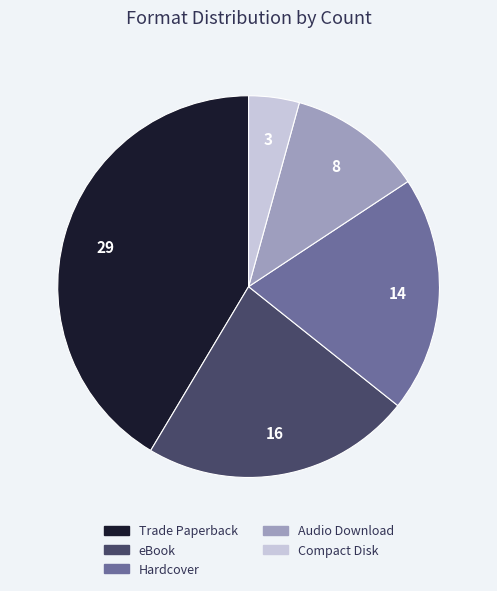

Rank the categories by value from lowest to highest.

Compact Disk, Audio Download, Hardcover, eBook, Trade Paperback